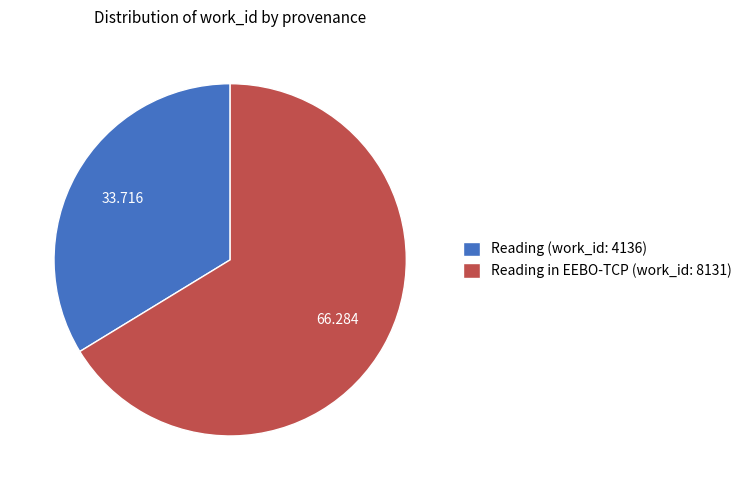

Is there any slice that represents more than half of the pie?

Yes